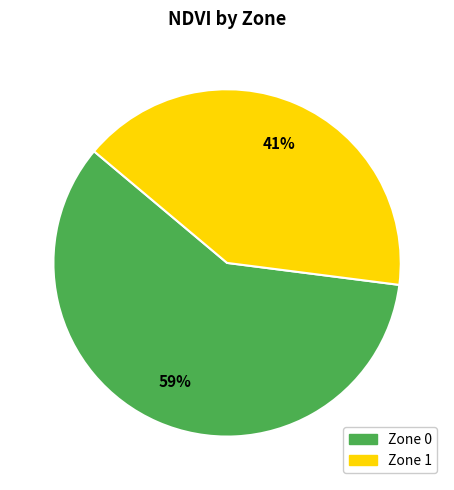

To the nearest percent, what percentage of the pie is Zone 1?

41%